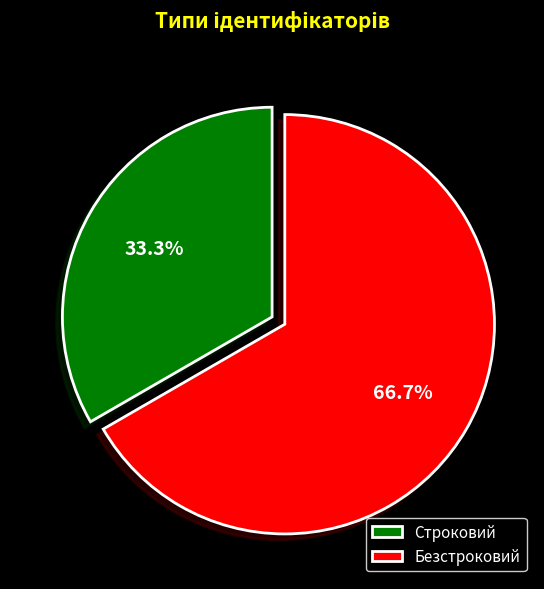

How many segments does this pie chart have?

2